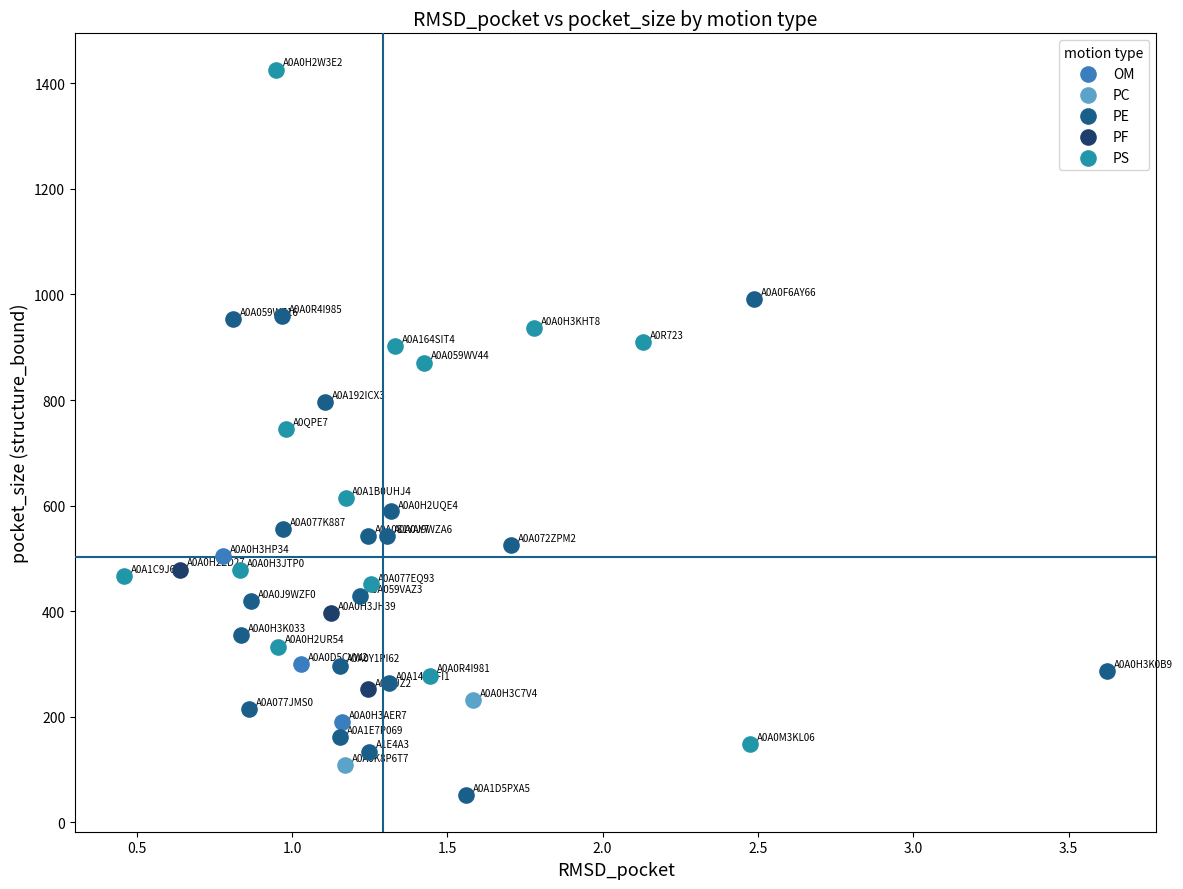

What are all the series names shown in the legend?

OM, PC, PE, PF, PS